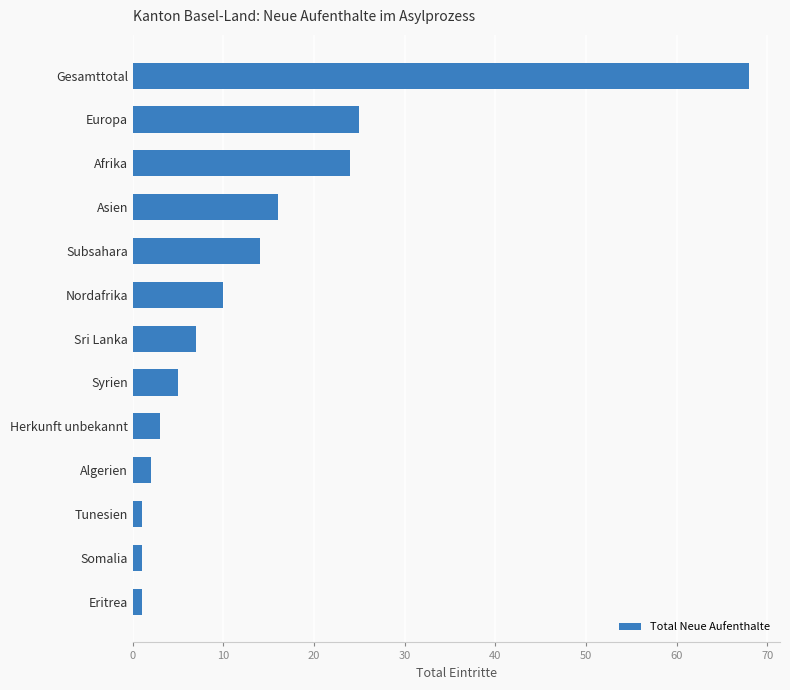

Which category has the highest value across all series?

Gesamttotal